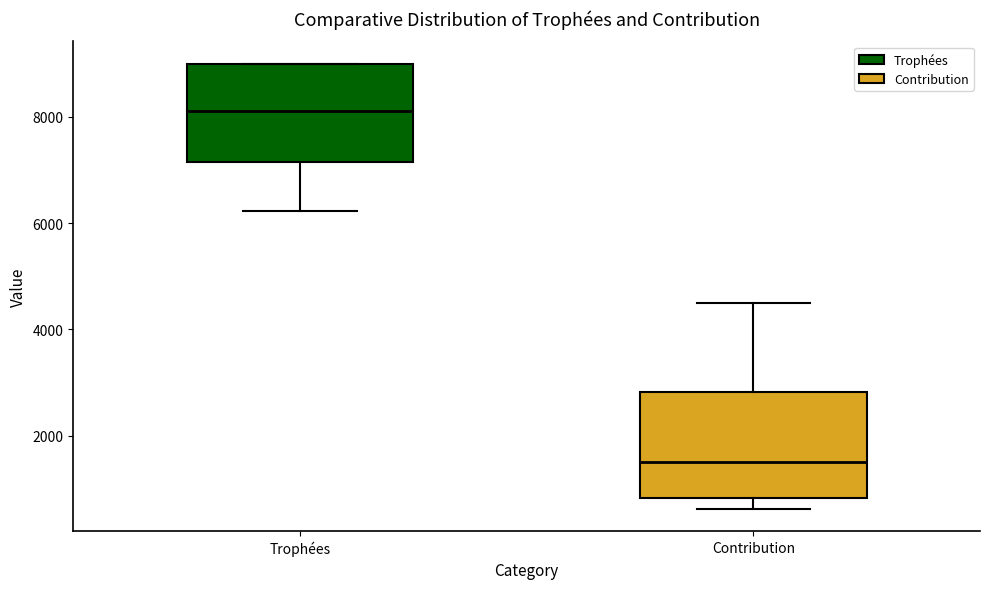

Which box's median line is the lowest?

Contribution